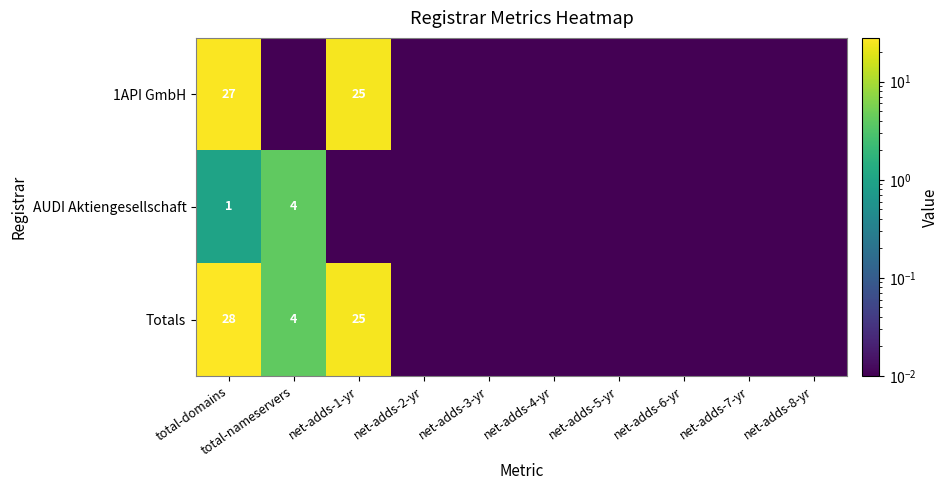

What is the difference between the 1API GmbH values at total-domains and net-adds-3-yr?

27.0